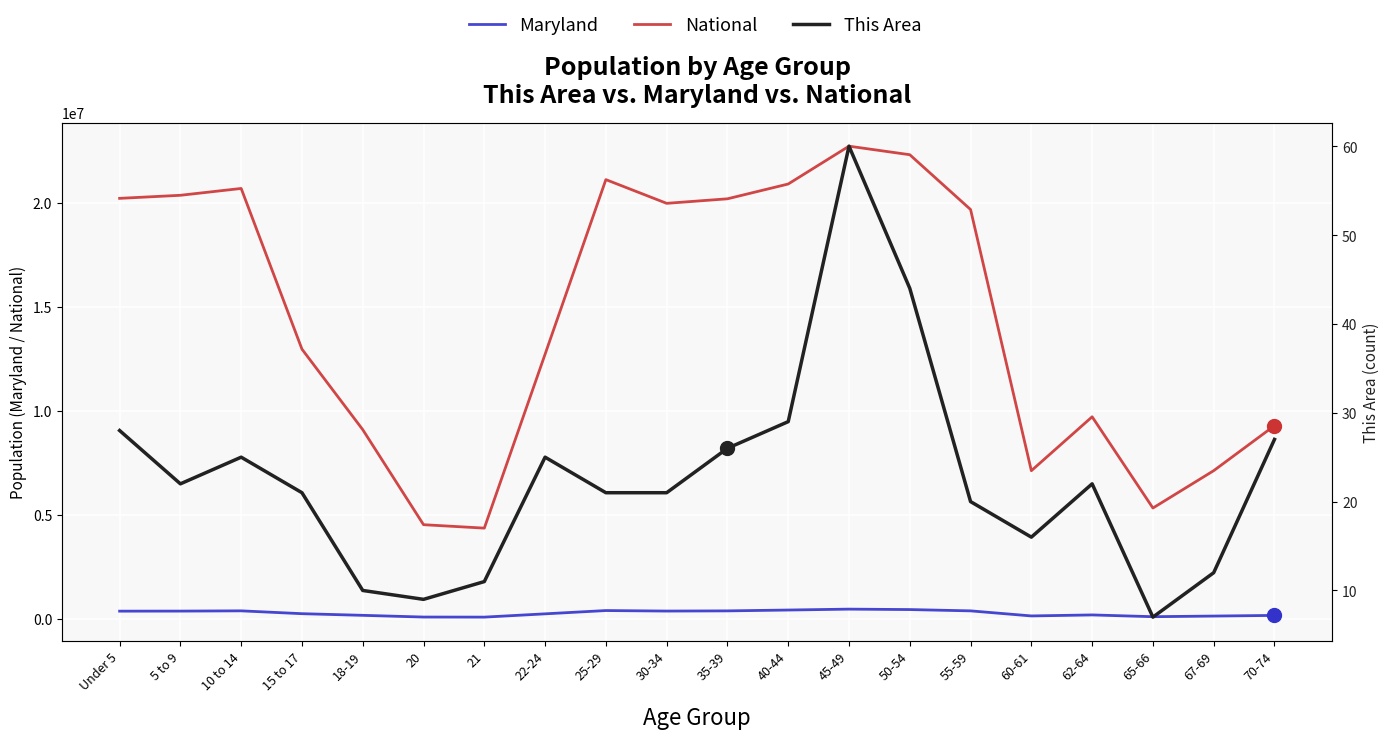

List the labels in order of Maryland value, largest first.

45-49, 50-54, 40-44, 25-29, 10 to 14, 55-59, 35-39, 30-34, 5 to 9, Under 5, 15 to 17, 22-24, 62-64, 18-19, 70-74, 60-61, 67-69, 65-66, 20, 21